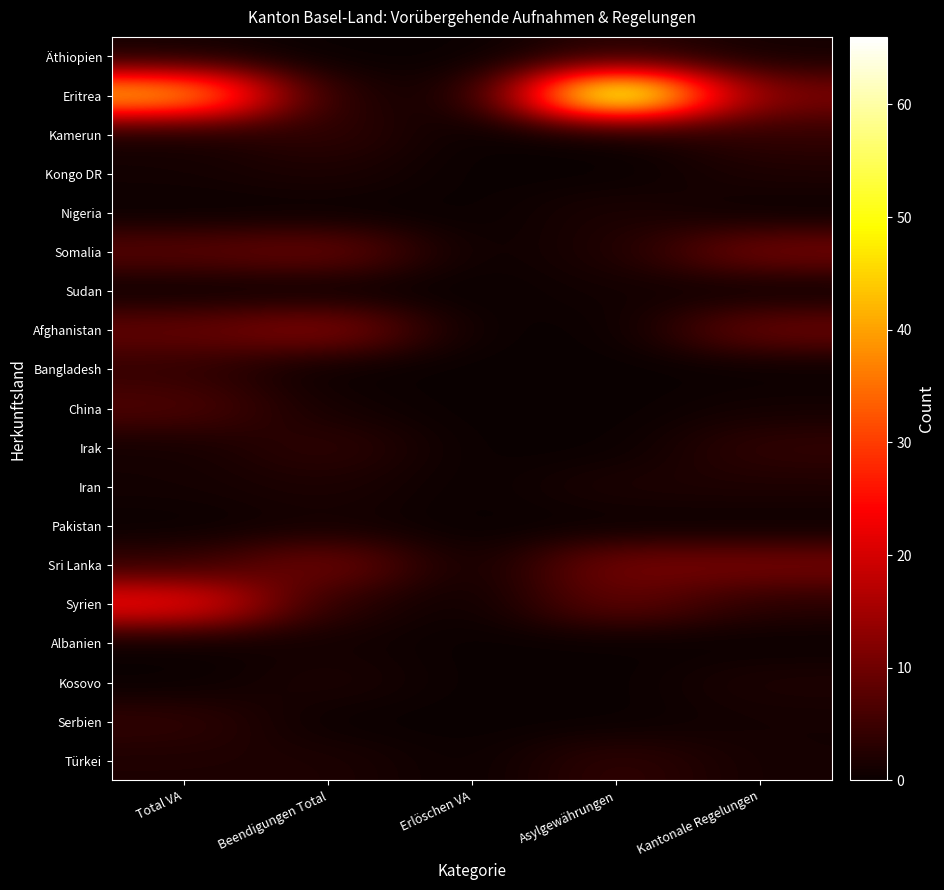

What is the spread (max minus min) of values at Beendigungen Total?

13